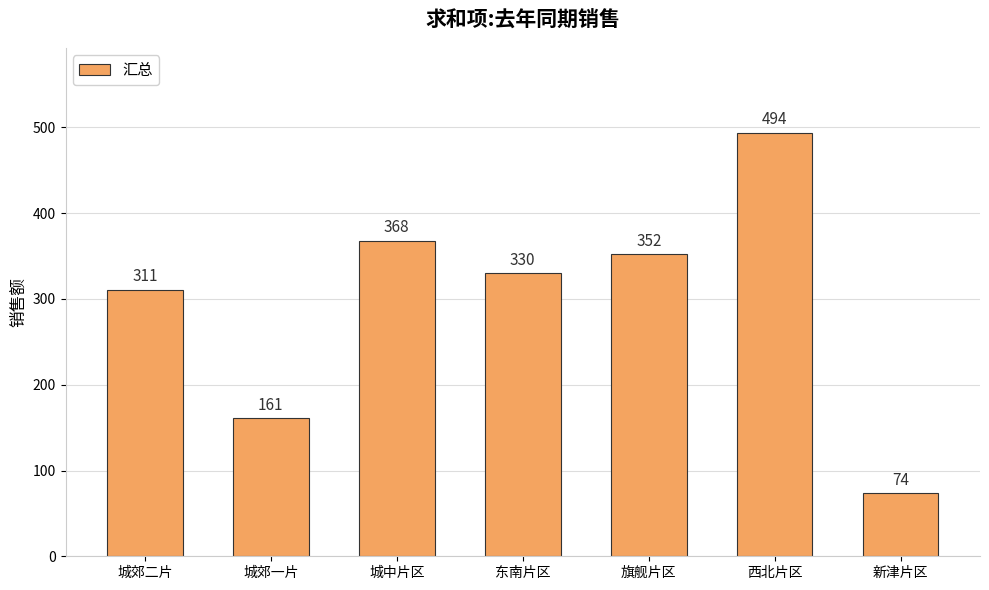

Where is the data nearest to the value 284?

城郊二片